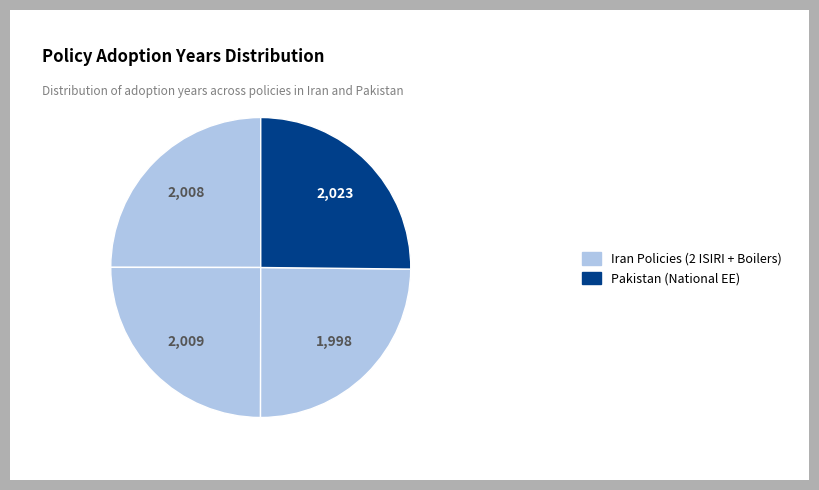

Count the number of slices in the pie.

4